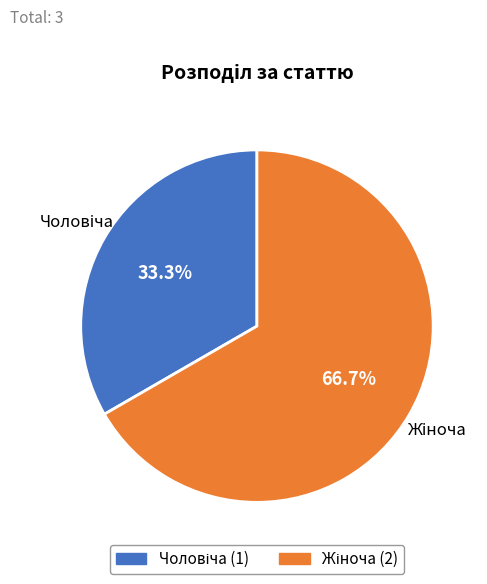

How many slices are in this pie chart?

2